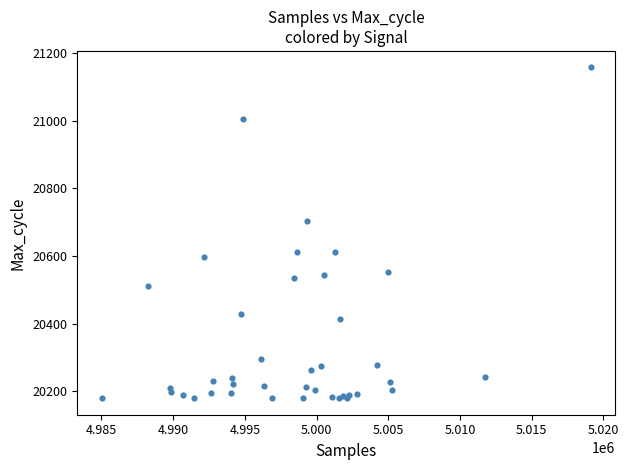

What Y value in the scatter plot is closest to 20668?

20703